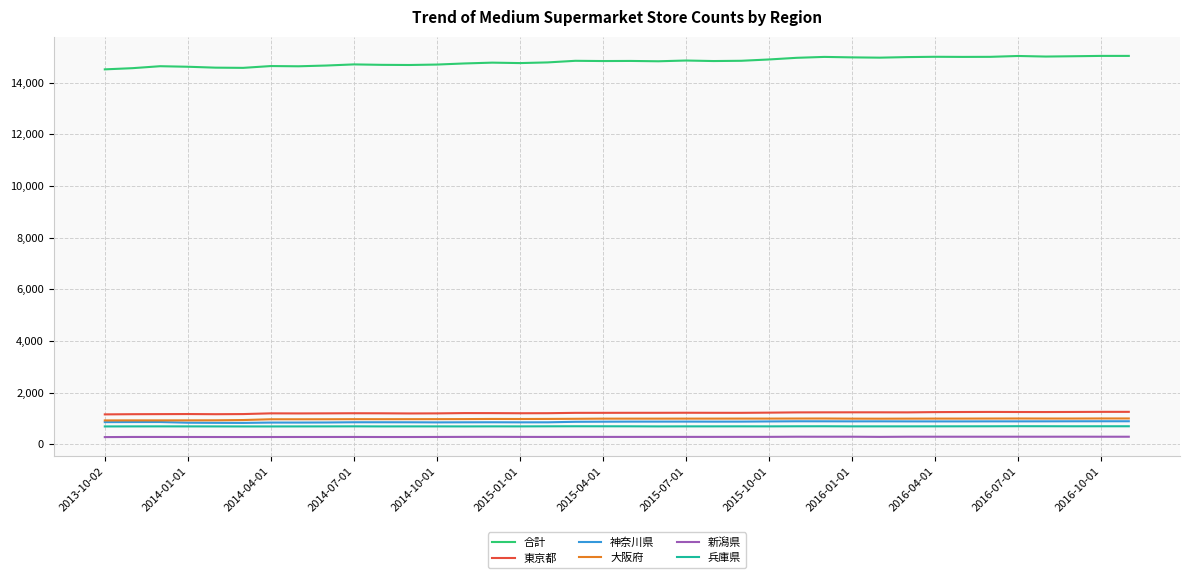

True or false: 大阪府 and 東京都 intersect in this chart.

False